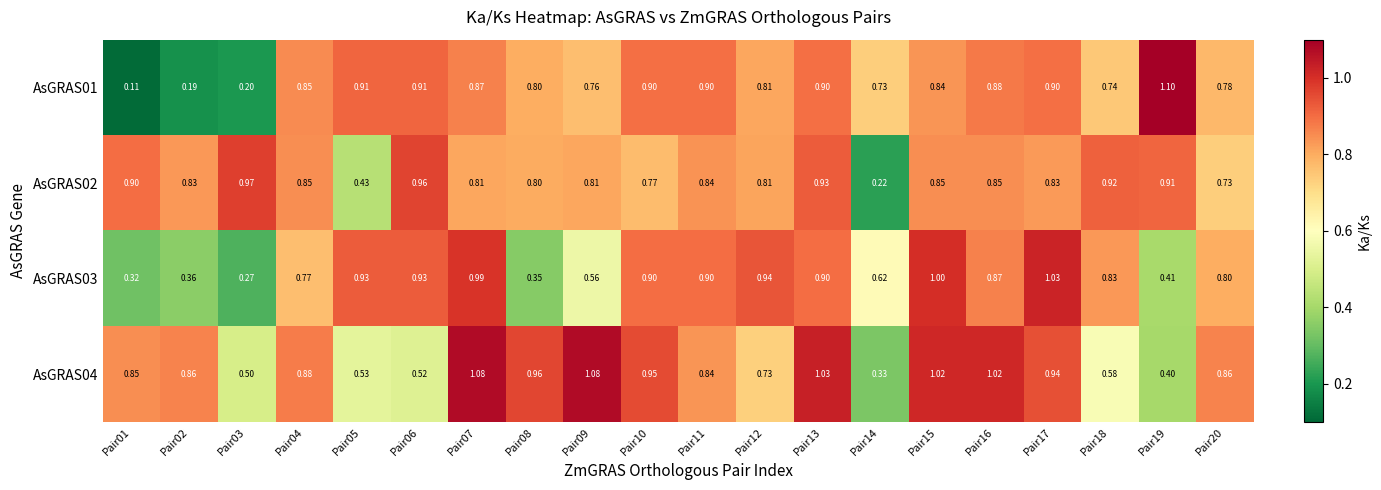

How many series are shown in this chart?

4